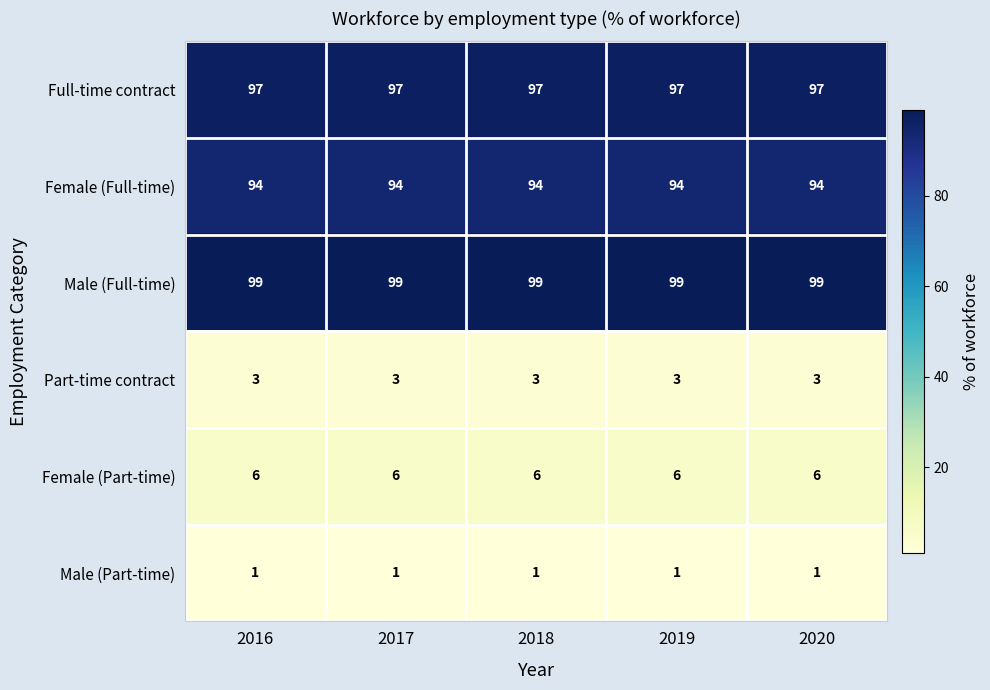

What is the minimum value for Male (Full-time)?

99